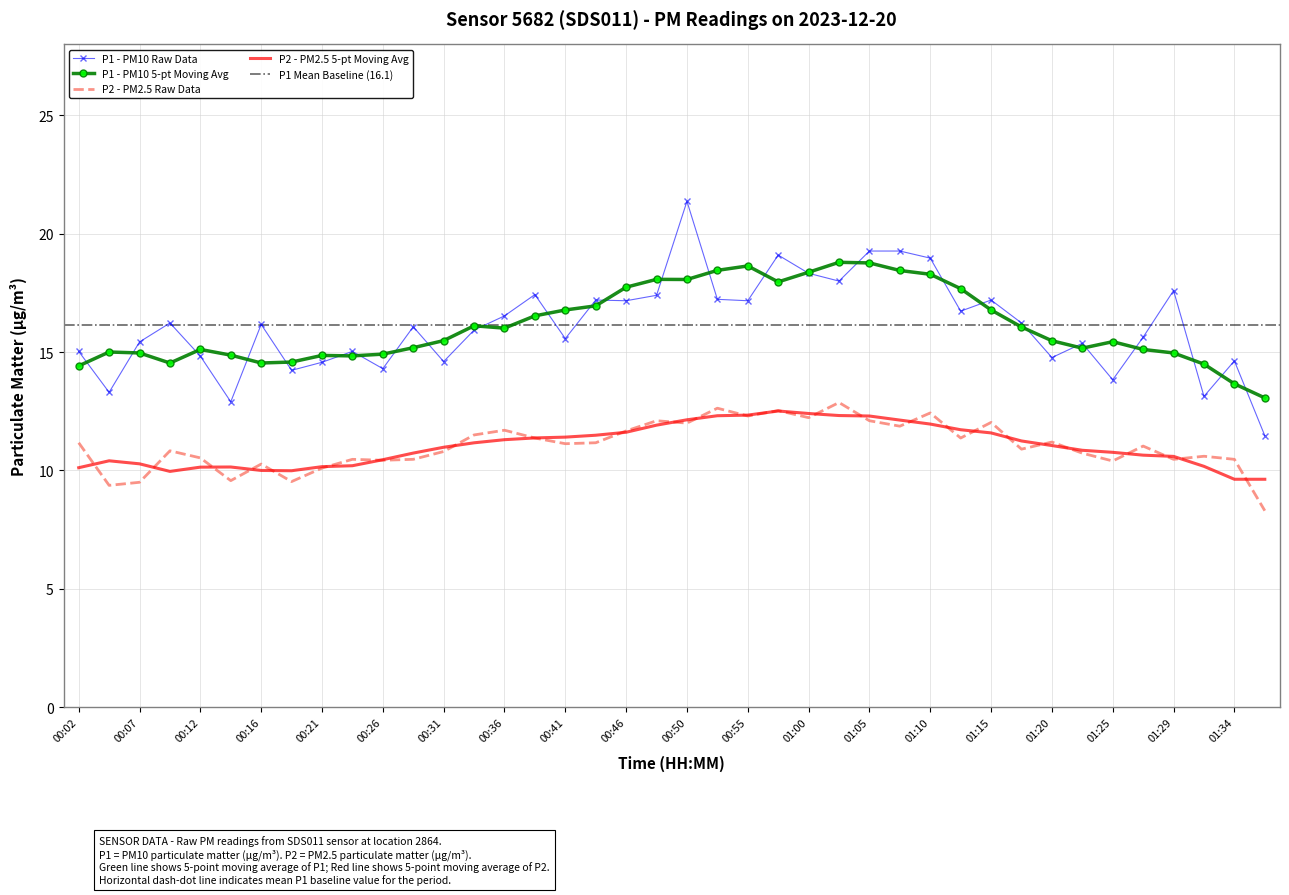

How many interior local valleys does the P2 series have?

13